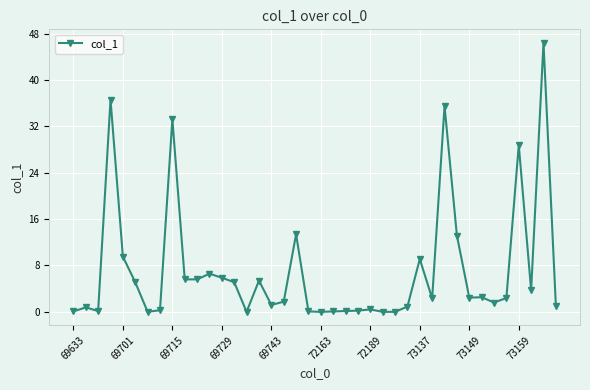

How many lines are shown in the chart?

1